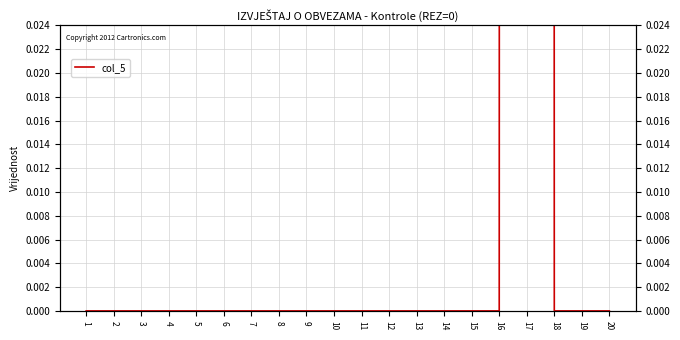

Reading left to right, what are all the values shown in this chart?

1=0	2=0	3=0	4=0	5=0	6=0	7=0	8=0	9=0	10=0	11=0	12=0	13=0	14=0	15=0	16=0	17=8	18=0	19=0	20=0